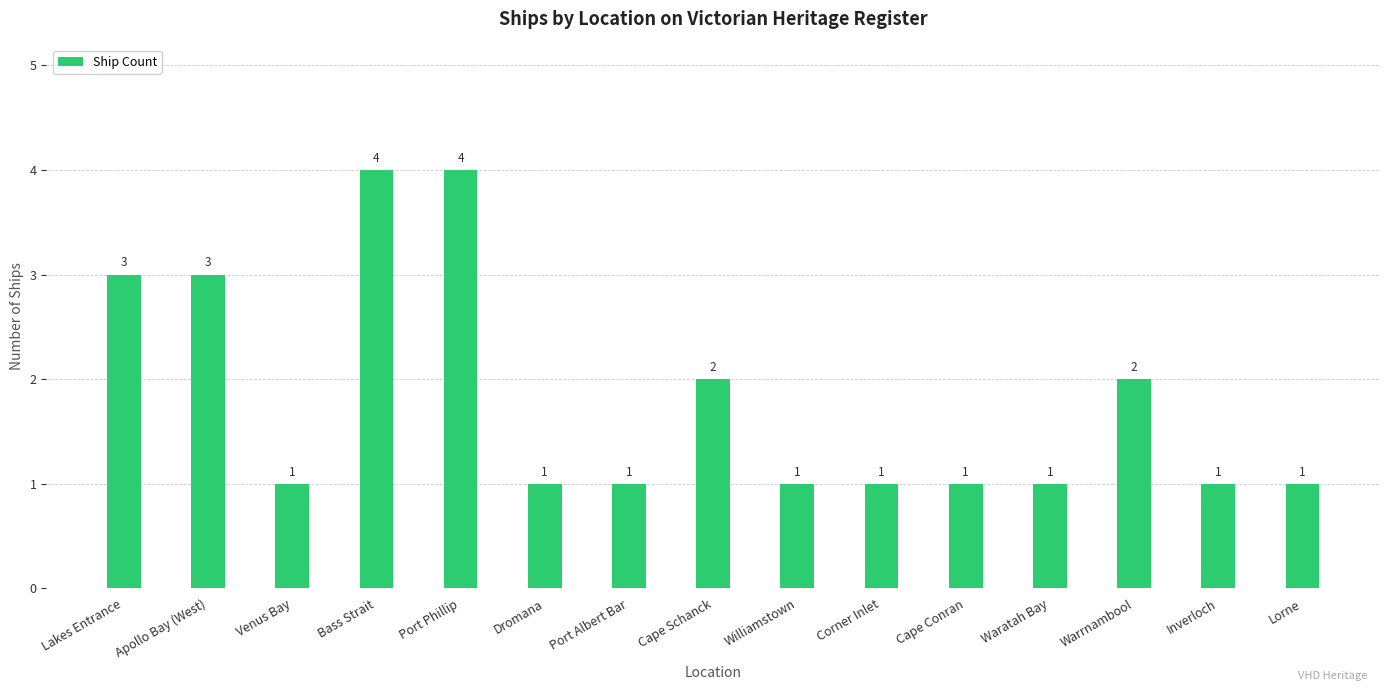

How many bars are there in total?

15